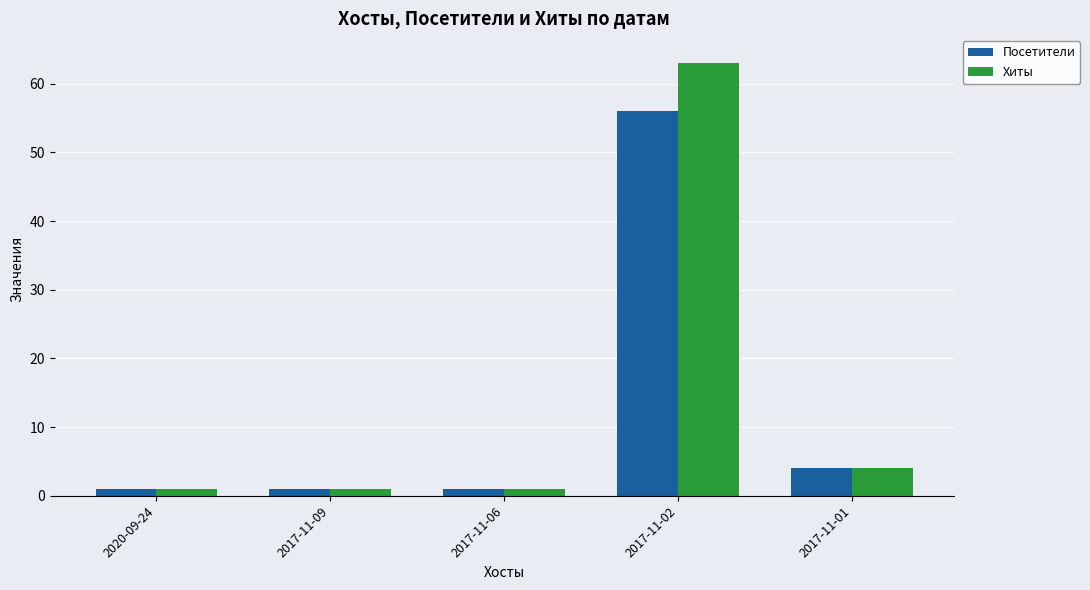

At which label does Посетители reach its peak?

2017-11-02